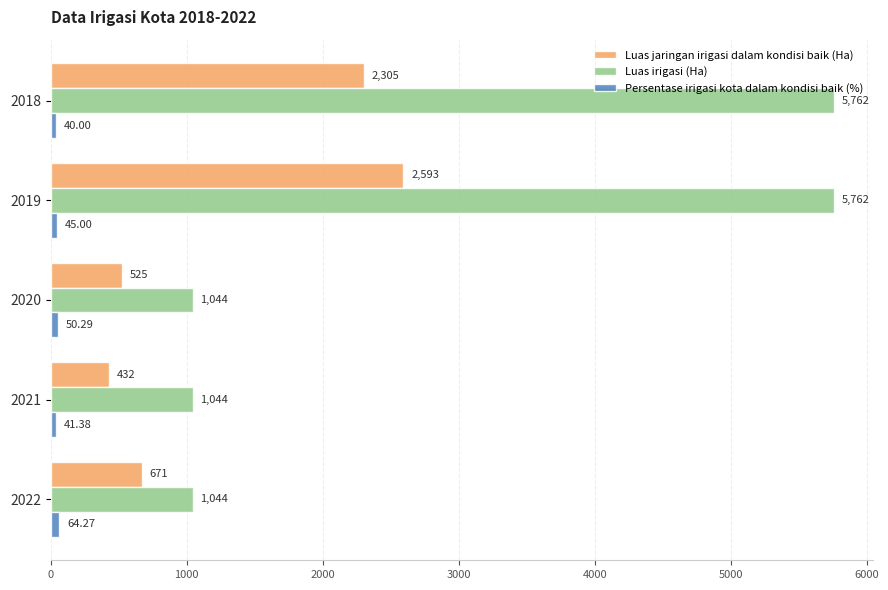

Which series has the largest range (max minus min)?

Luas irigasi (Ha)